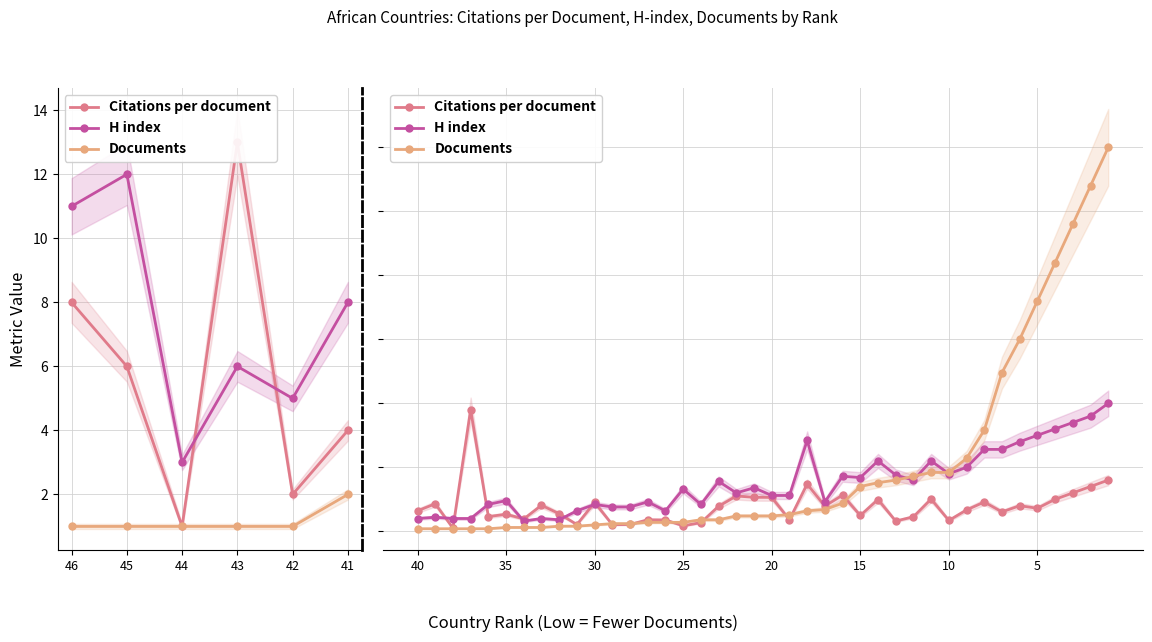

Between 9 and 35, which series saw the biggest shift?

Documents